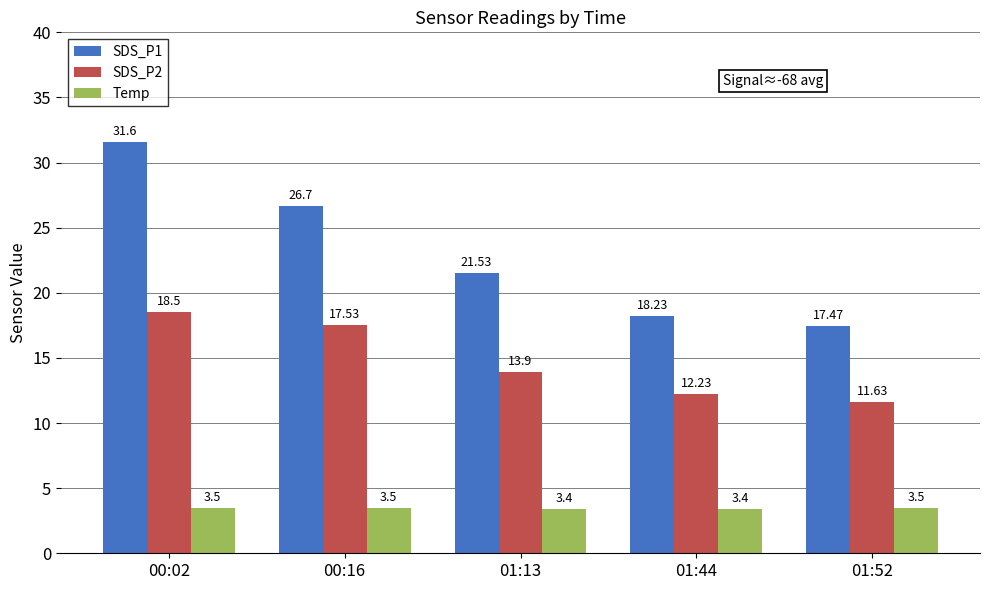

Reading left to right, list all the values displayed in this chart.

SDS_P1: 31.6	26.7	21.5	18.2	17.5
SDS_P2: 18.5	17.5	13.9	12.2	11.6
Temp: 3.5	3.5	3.4	3.4	3.5